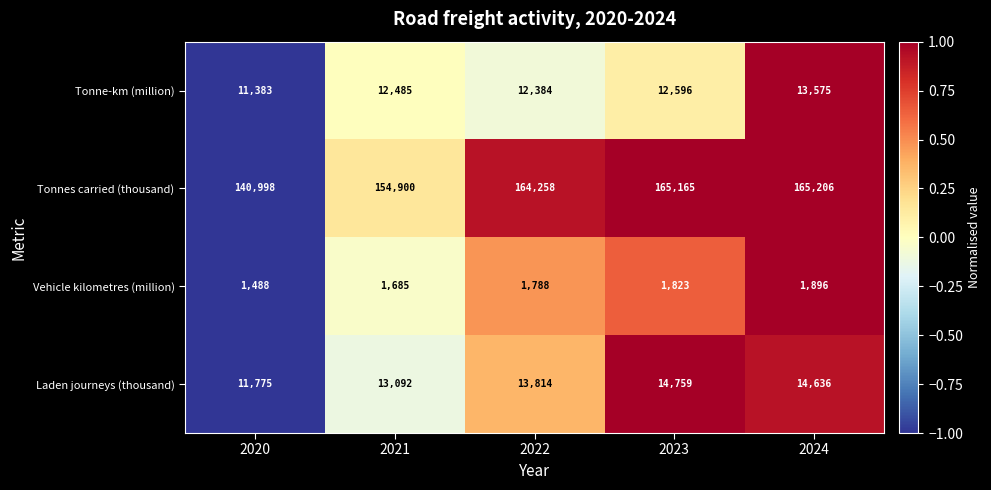

What is the minimum value for Laden journeys (thousand)?

11775